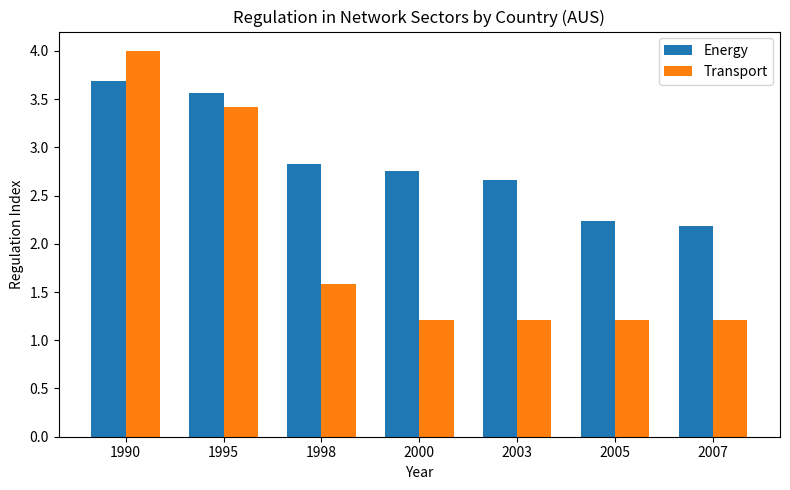

The Energy series shows 2.2 at 2005. True or false?

True